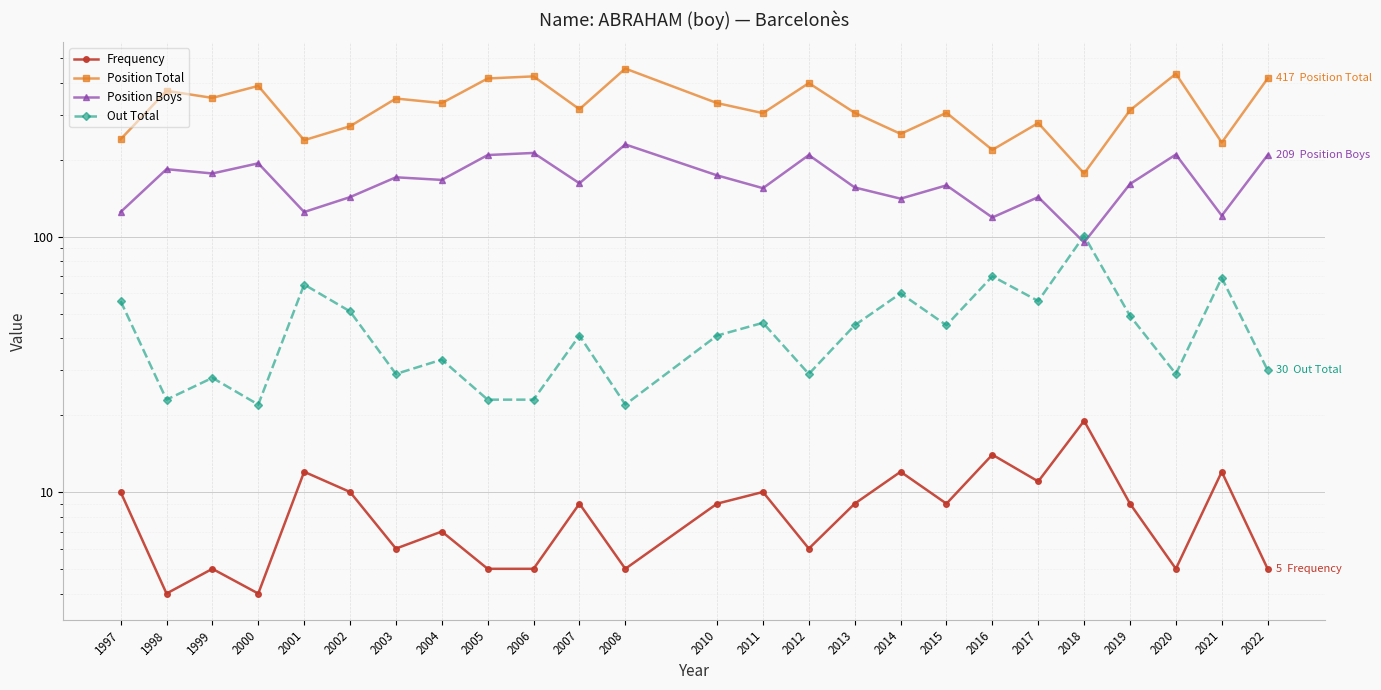

At how many categories does at least one series exceed 342?

10